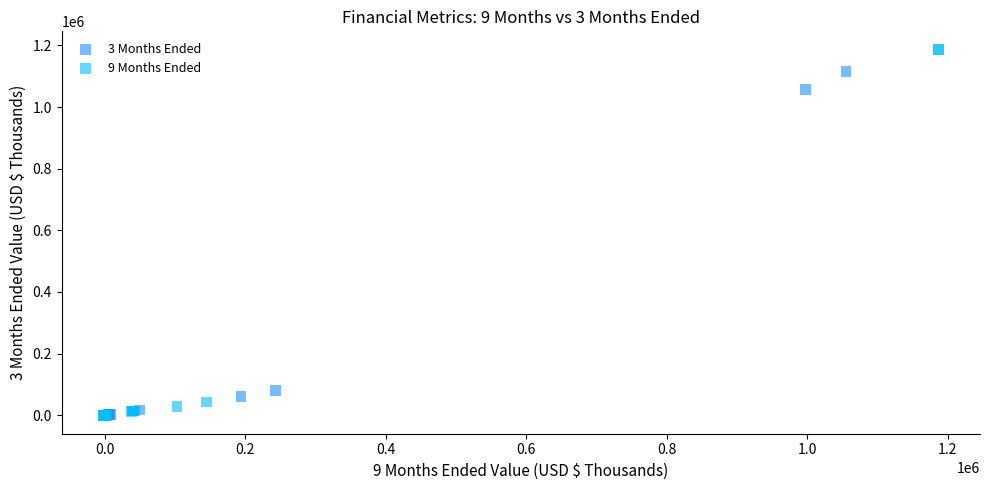

Which series has the largest Y range (max minus min)?

9 Months Ended